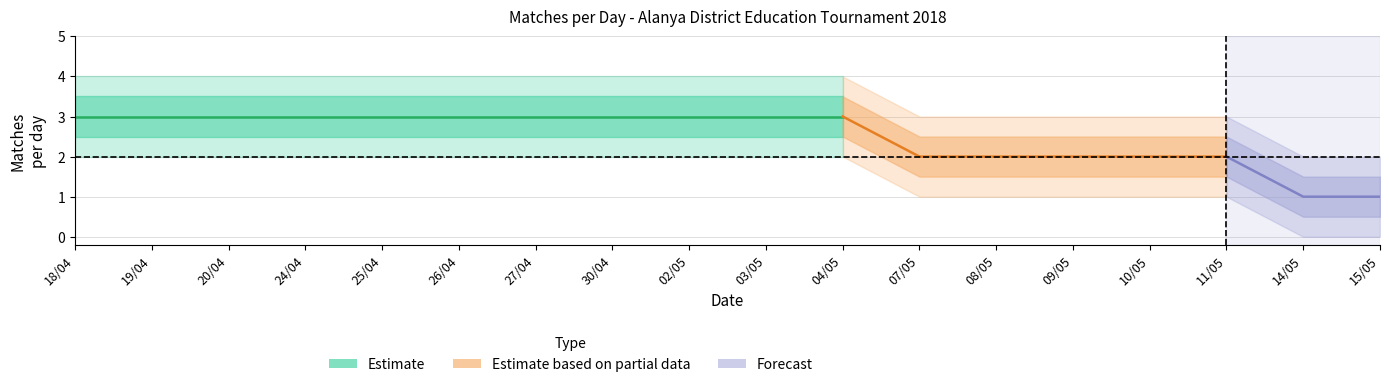

What is the label of the 17th point from the left?

14/05